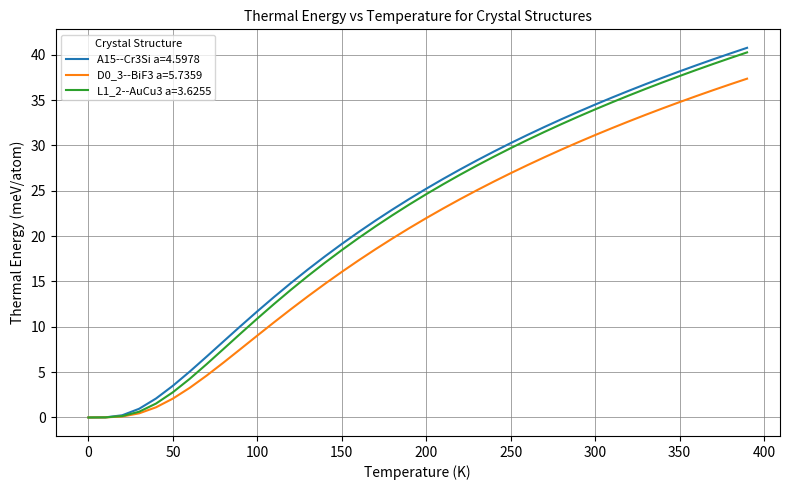

At how many categories does at least one series exceed 14?

28